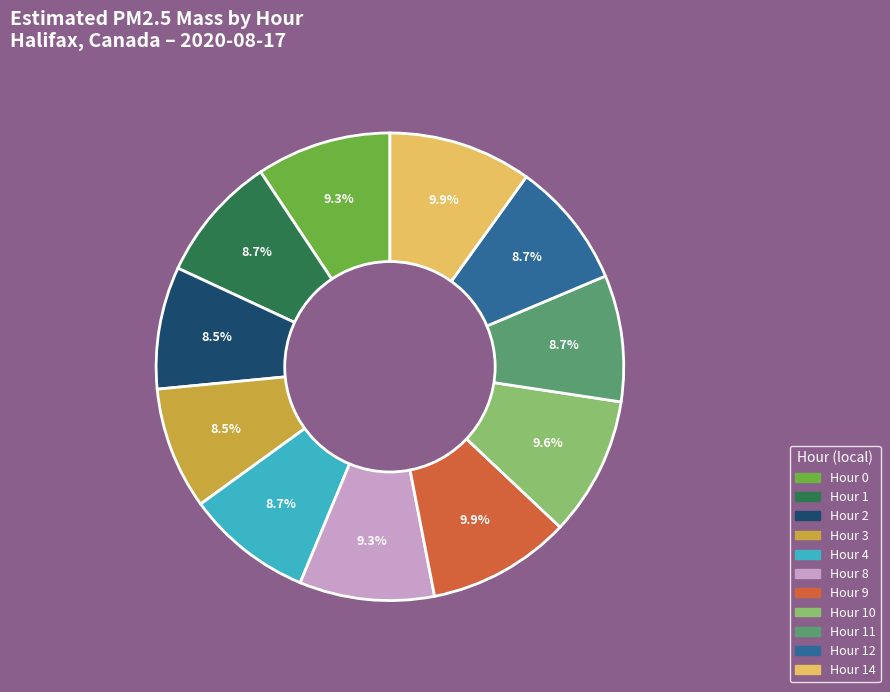

How much of the chart is everything except Hour 4?

91.3%